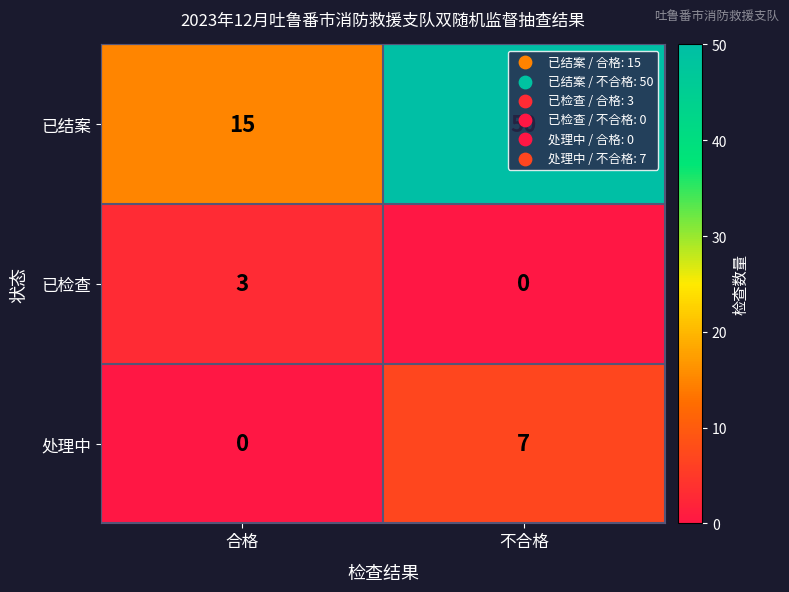

Rank the series at 合格 from lowest to highest value.

处理中, 已检查, 已结案